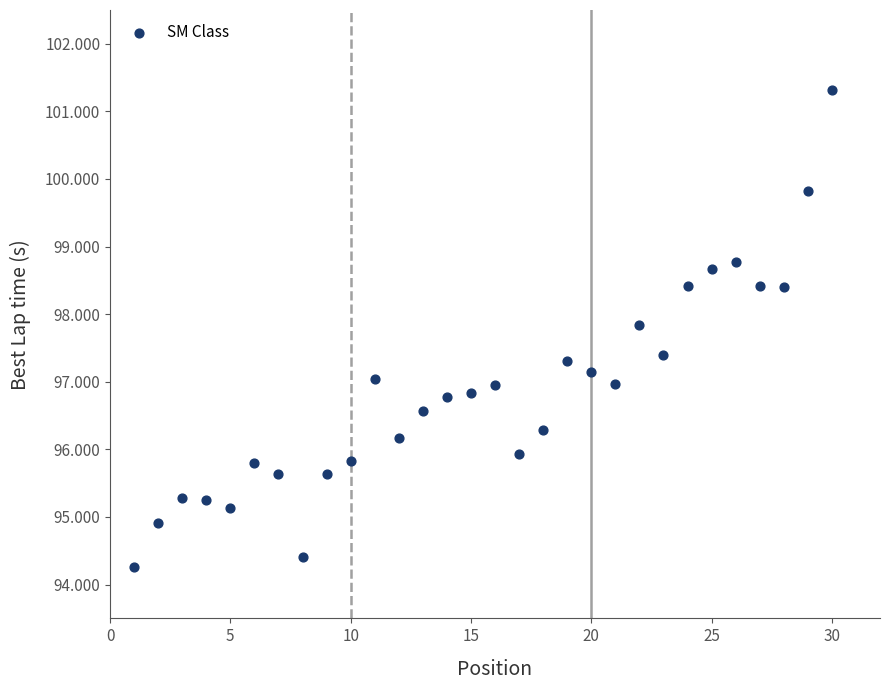

What is the range of X values (max minus min)?

29.0